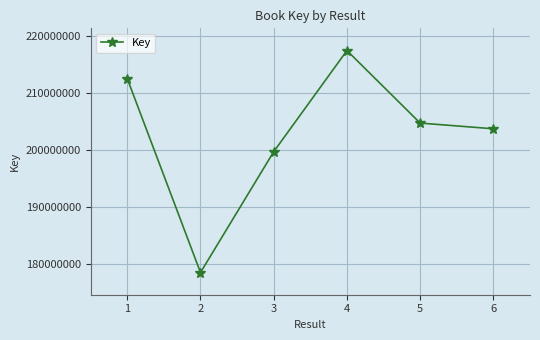

Approximately how many times larger is the value at 5 compared to 6?

1.0